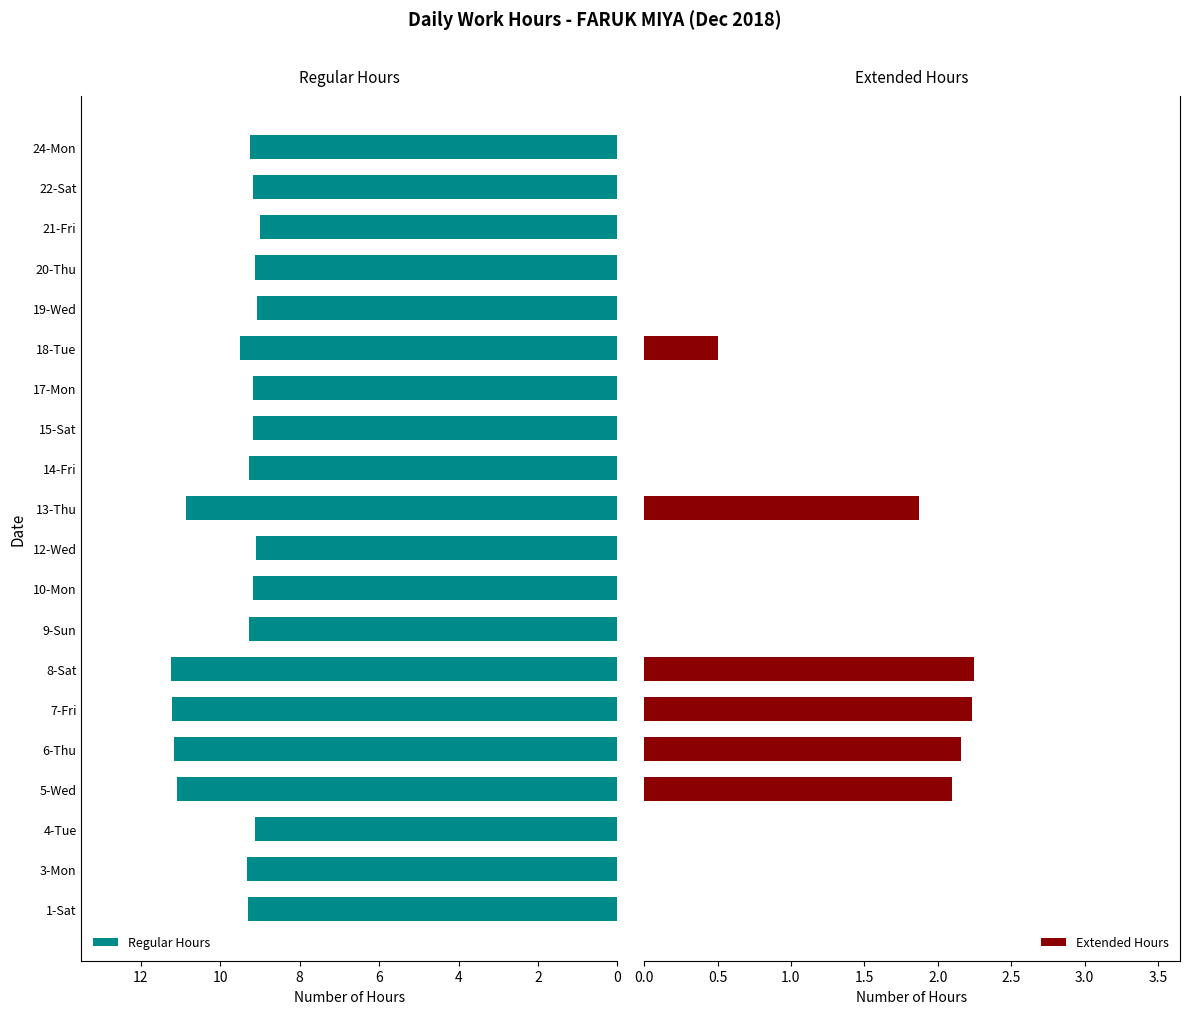

What is the lowest value of the Regular Hours series?

9.0